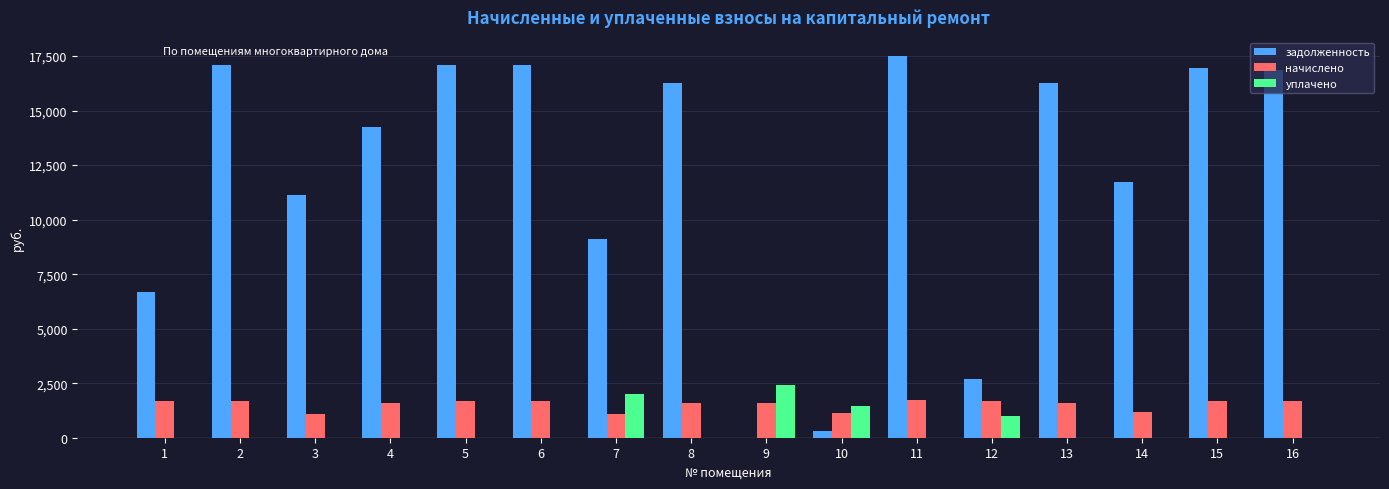

Where does the задолженность series first go above 16265?

2